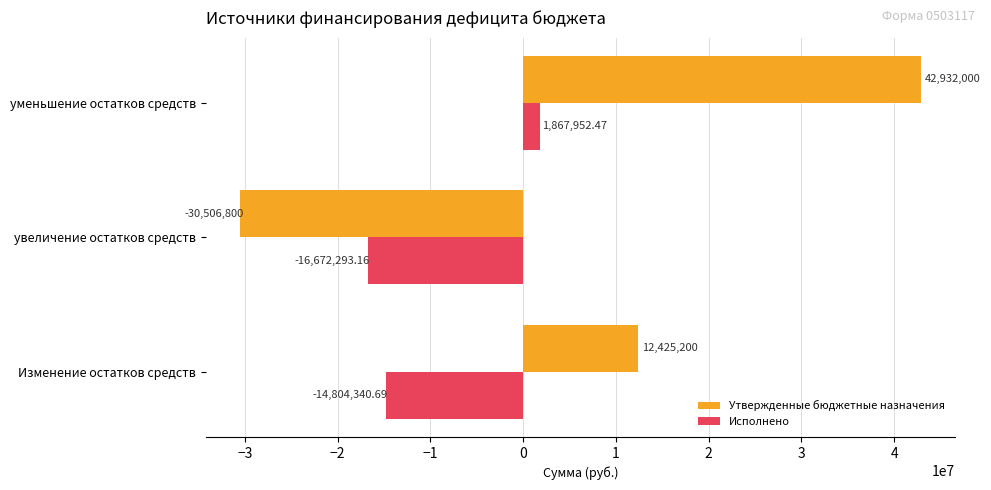

Which series changed the most between Изменение остатков средств and увеличение остатков средств?

Утвержденные бюджетные назначения